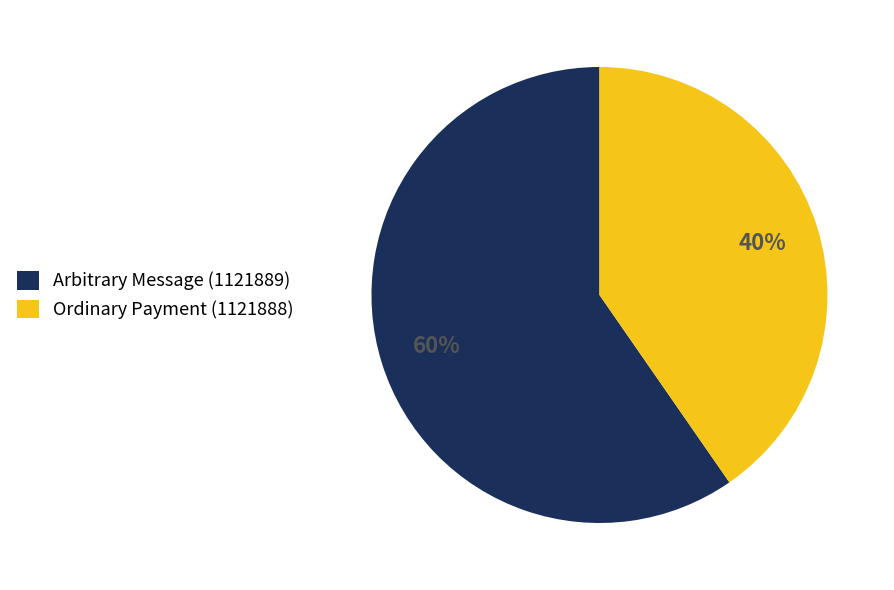

To the nearest percent, what portion does Ordinary Payment (1121888) represent?

40%